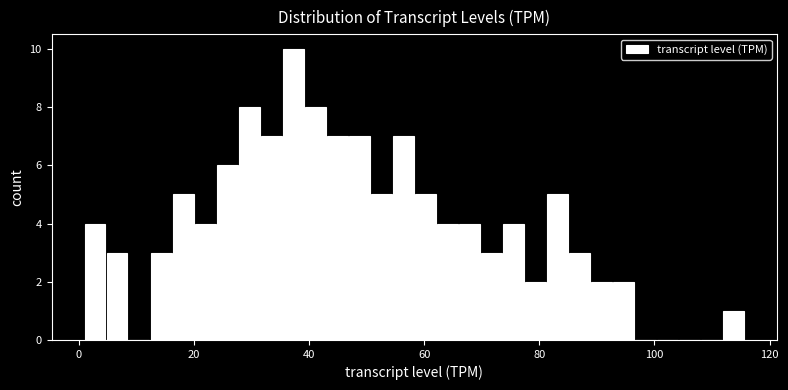

Read against the x-axis, roughly where is the centre of the tallest bar?

38